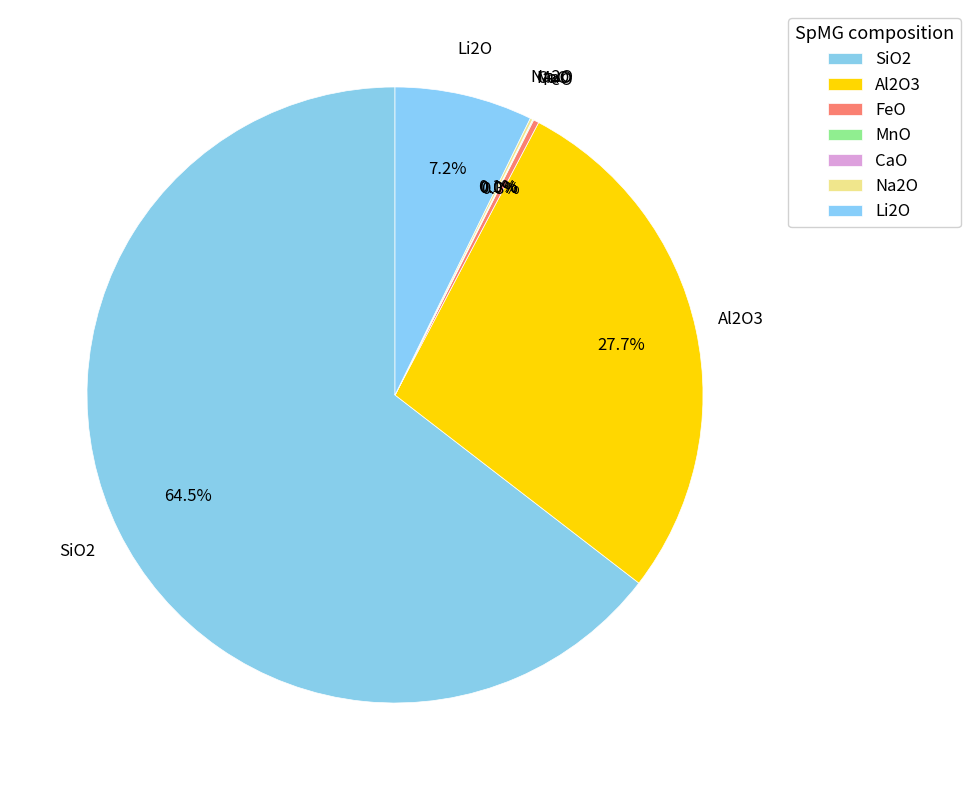

Which category has the biggest portion of the pie?

SiO2